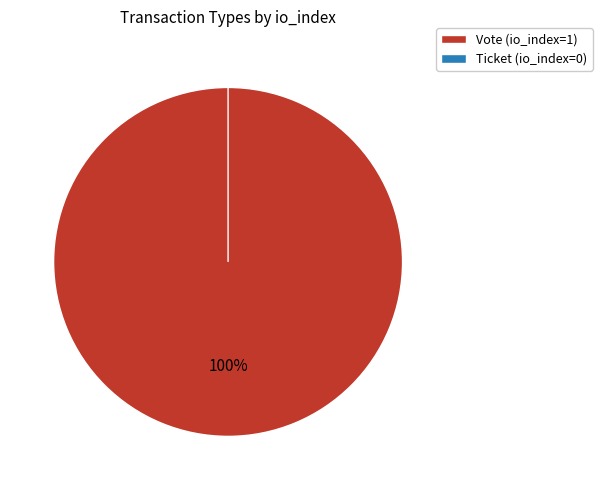

Rank the categories by value from lowest to highest.

Ticket, Vote